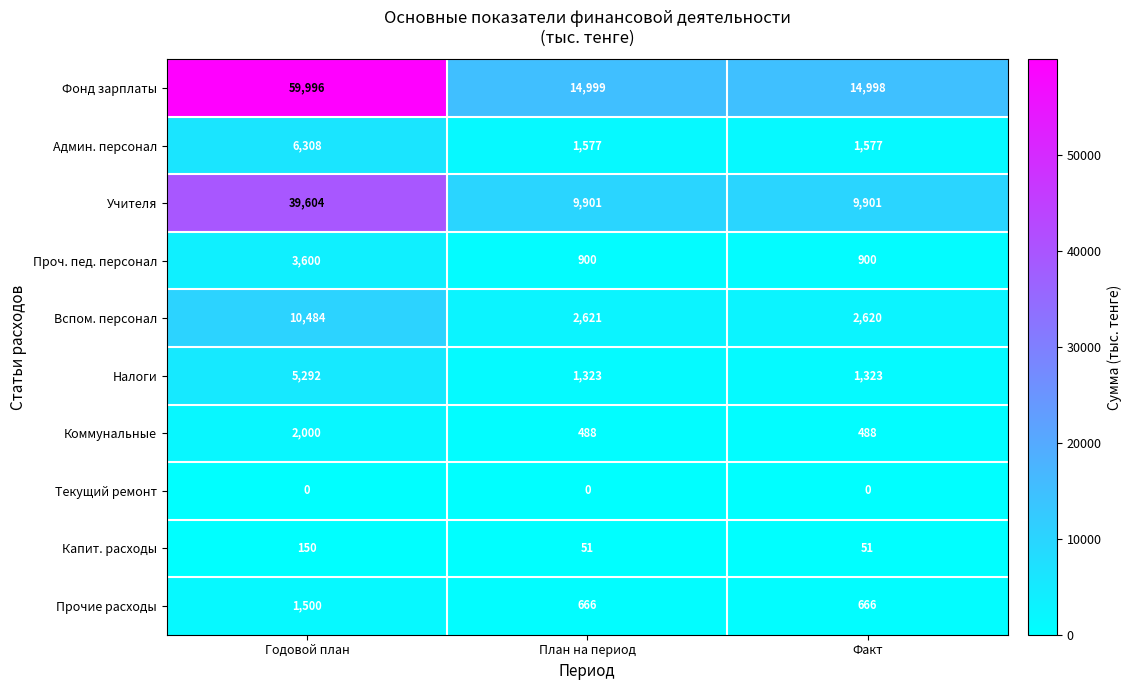

Reading right to left, what are all the values shown in this chart?

Фонд зарплаты: 14998	14999	59996
Админ. персонал: 1577	1577	6308
Учителя: 9901	9901	39604
Проч. пед. персонал: 900	900	3600
Вспом. персонал: 2620	2621	10484
Налоги: 1323	1323	5292
Коммунальные: 488	488	2000
Текущий ремонт: 0	0	0
Капит. расходы: 51	51	150
Прочие расходы: 666	666	1500